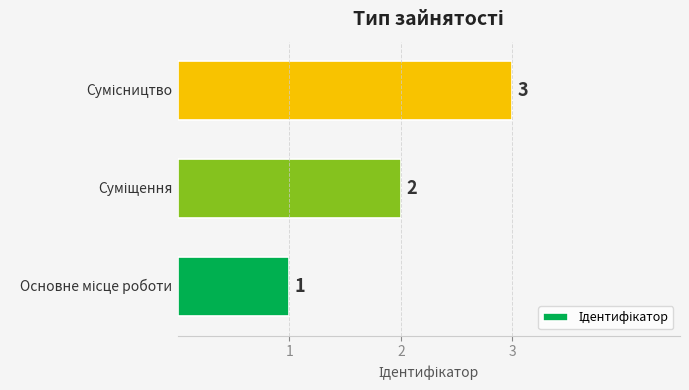

Count the values in the range 1 to 3.

3